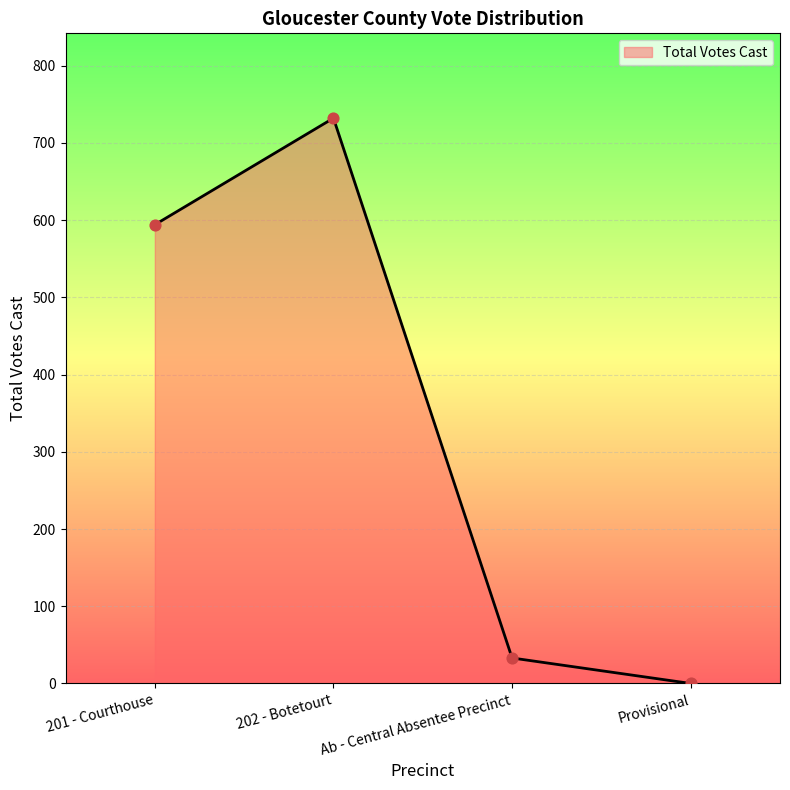

What is the change in value from 202 - Botetourt to Ab - Central Absentee Precinct?

-699